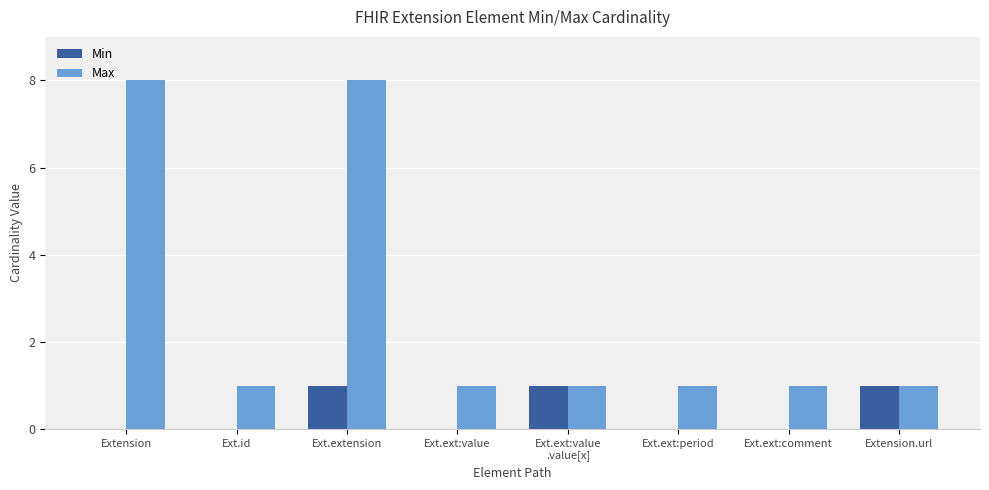

Which series changed the most between Extension and Ext.ext:comment?

Max